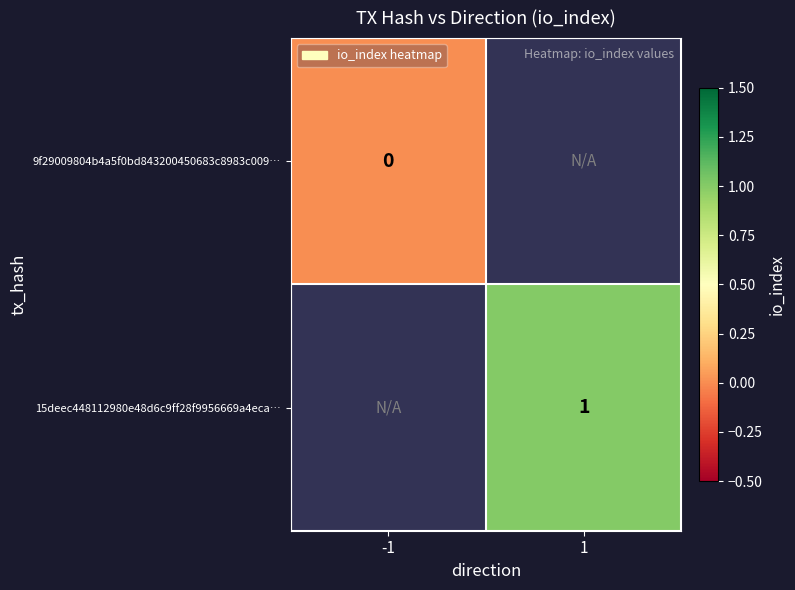

Is it true that 15deec448112980e48d6c9ff28f9956669a4eca… equals 0 at 1?

False